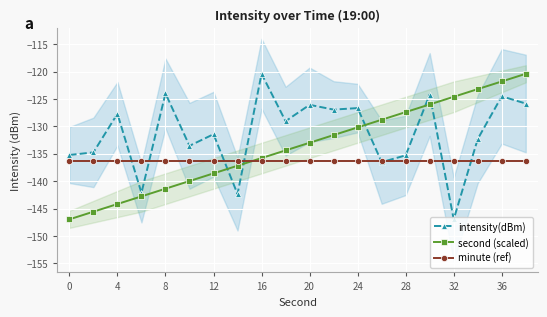

Reading right to left, list all the values displayed in this chart.

intensity(dBm): -125.8	-124.5	-132.3	-147.0	-124.2	-135.3	-136.5	-126.7	-127.0	-126.1	-129.1	-120.4	-142.4	-131.4	-133.6	-124.0	-142.2	-127.7	-134.8	-135.2
second (scaled): -120.4	-121.8	-123.2	-124.6	-126.0	-127.4	-128.8	-130.2	-131.6	-133.0	-134.4	-135.8	-137.2	-138.6	-140.0	-141.4	-142.8	-144.2	-145.6	-147.0
minute (ref): -136.3	-136.3	-136.3	-136.3	-136.3	-136.3	-136.3	-136.3	-136.3	-136.3	-136.3	-136.3	-136.3	-136.3	-136.3	-136.3	-136.3	-136.3	-136.3	-136.3